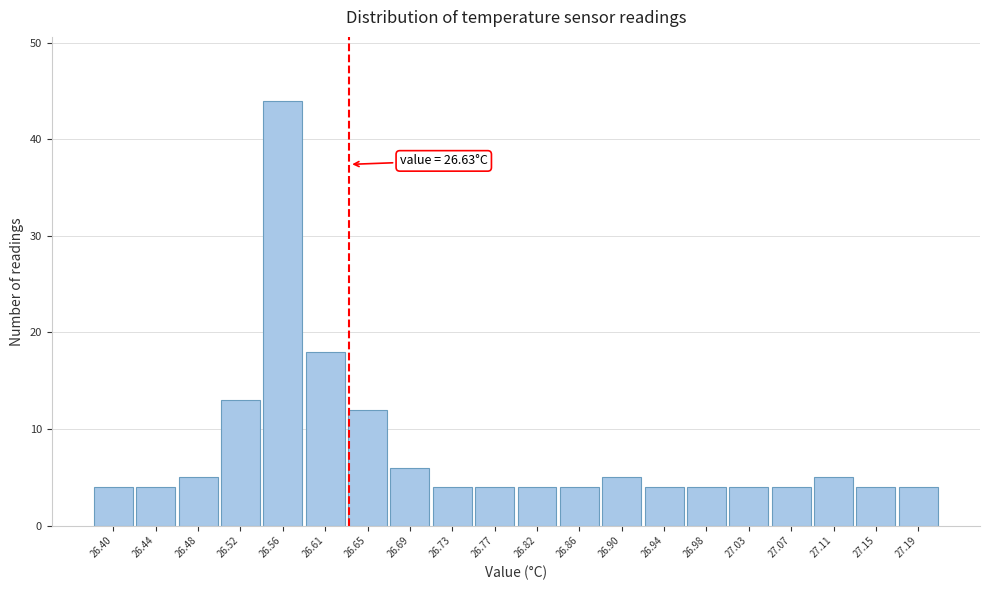

Over which range of the x-axis is the bar tallest?

26.543 to 26.585